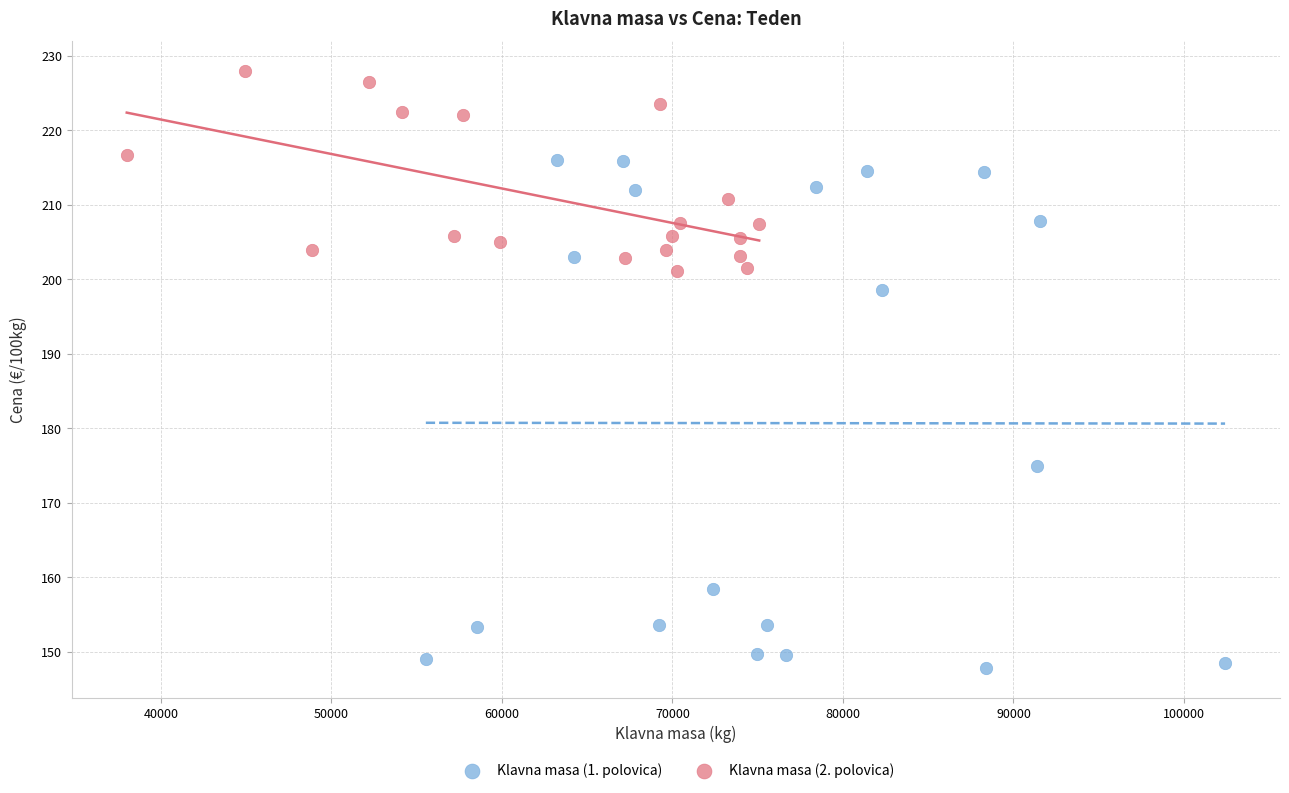

Which series reaches the minimum Y coordinate?

Klavna masa (1. polovica)